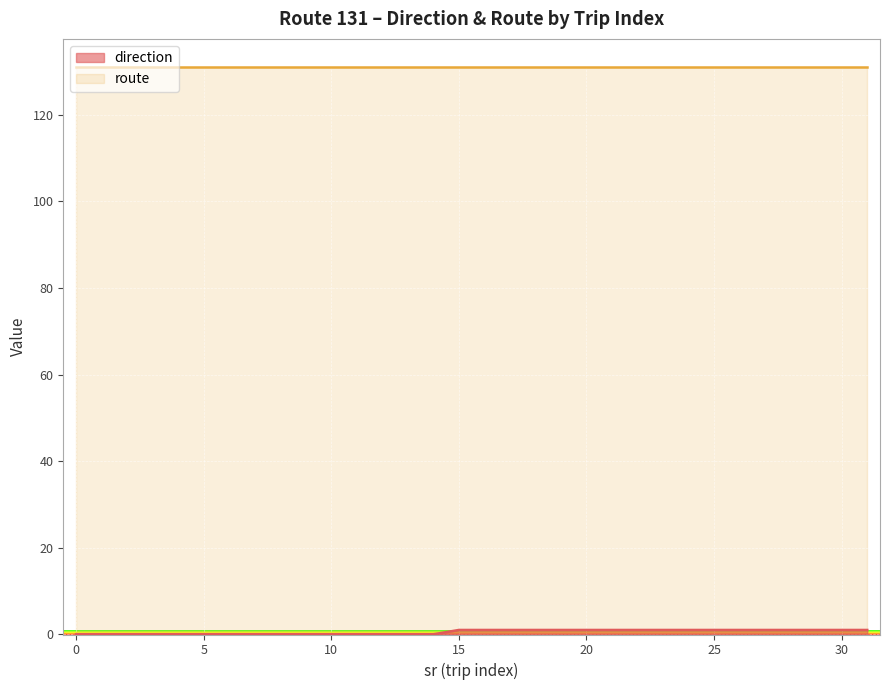

Reading right to left, what are all the values shown in this chart?

1	1	1	1	1	1	1	1	1	1	1	1	1	1	1	1	1	0	0	0	0	0	0	0	0	0	0	0	0	0	0	0